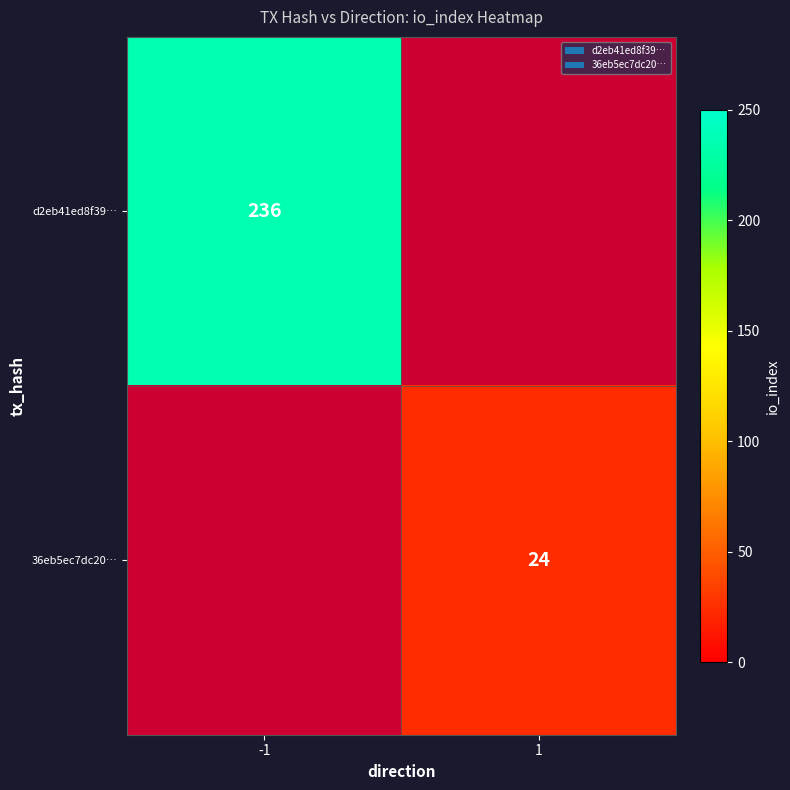

True or false: 36eb5ec7dc20… has a value of 38 at 1.

False